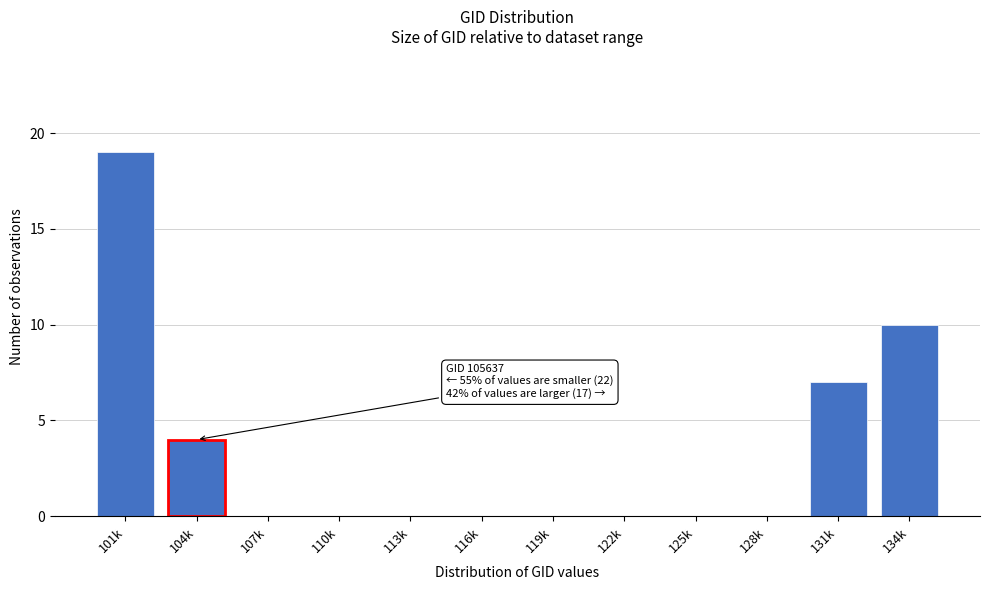

Reading left to right, extract all data points from this chart.

101k=19	104k=4	107k=0	110k=0	113k=0	116k=0	119k=0	122k=0	125k=0	128k=0	131k=7	134k=10